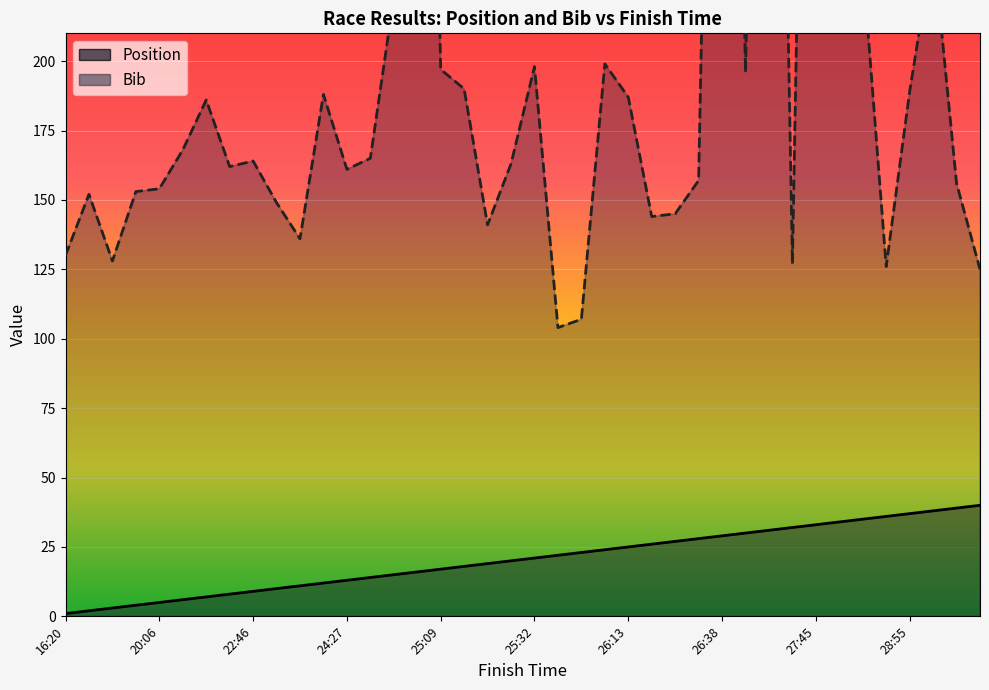

List the series in order of their peak value, highest first.

Bib, Position